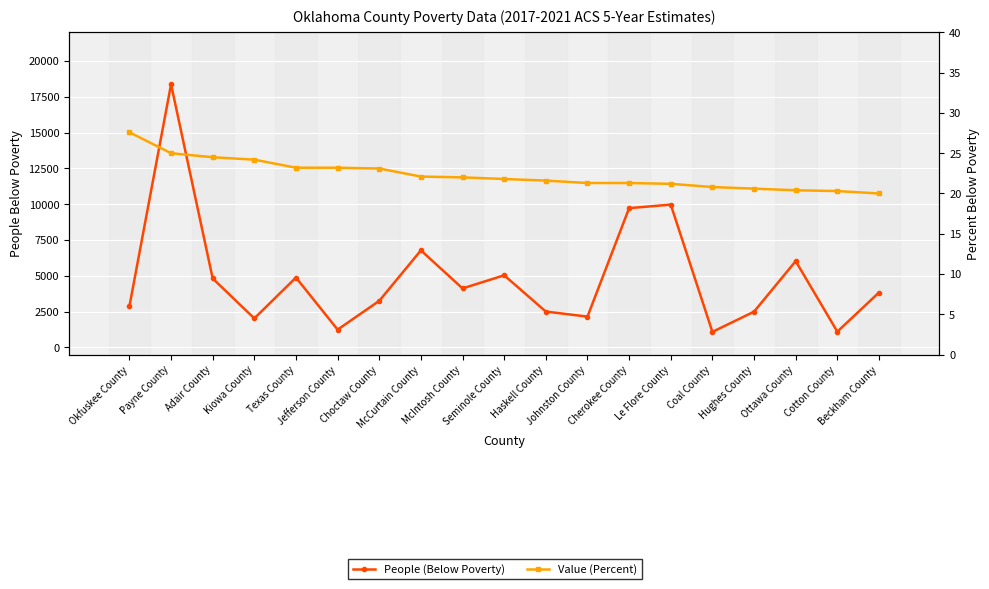

How many lines are shown in the chart?

2